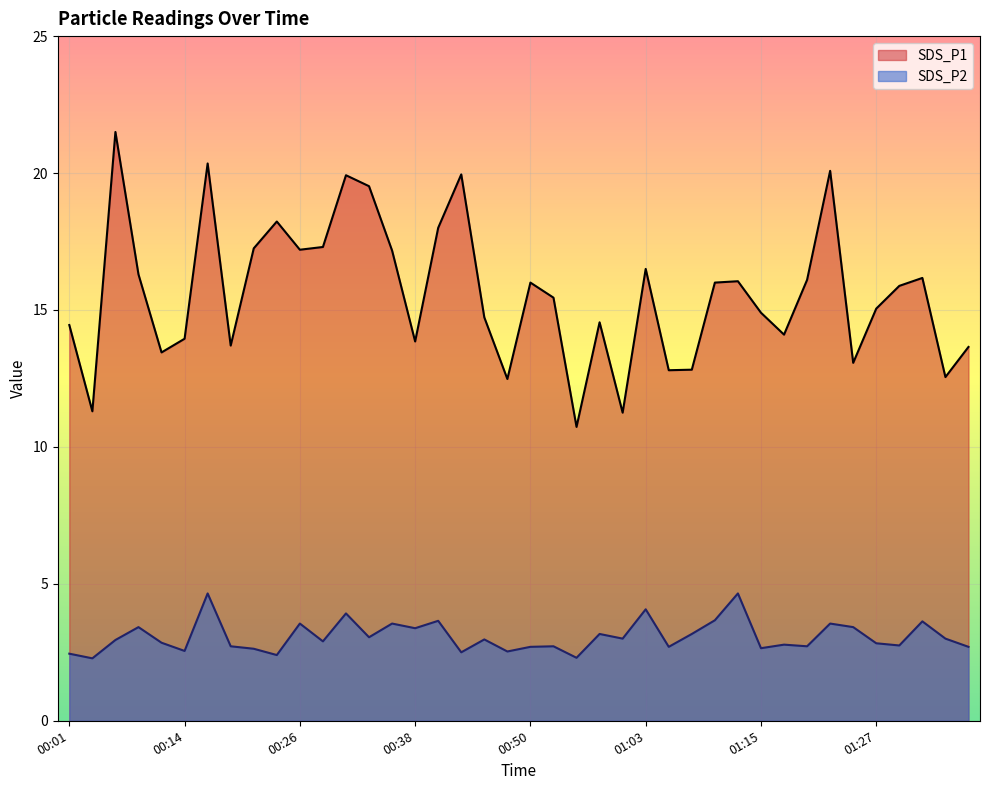

Which category has the highest value in the SDS_P2 series?

00:16